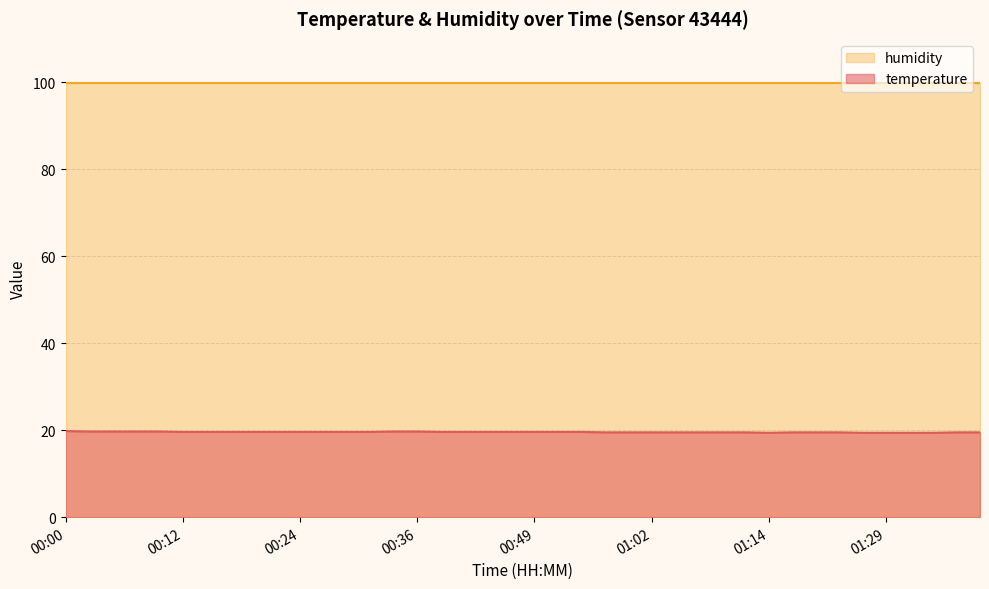

How many values are between 19 and 20?

40